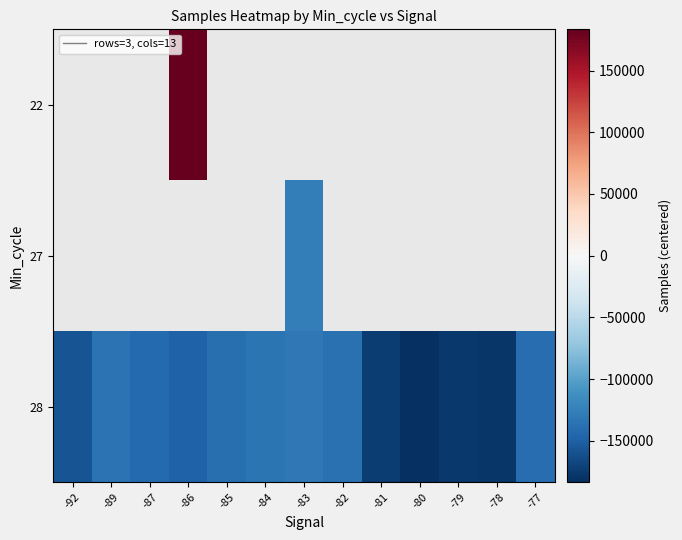

Which has a higher value, -84 or -89?

-89